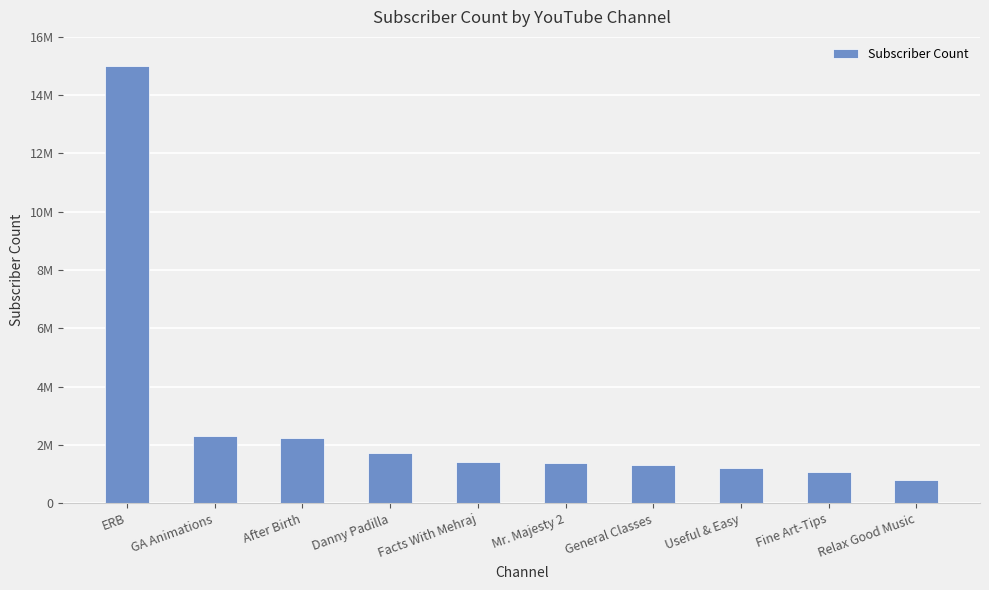

How many values are below 1410000?

5